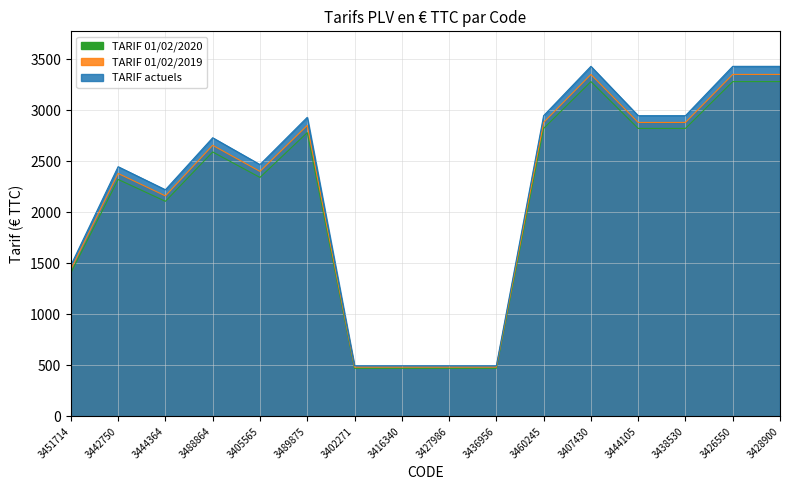

Rank the categories by TARIF 01/02/2019 value from highest to lowest.

3407430, 3426550, 3428900, 3460245, 3444105, 3438530, 3489875, 3488864, 3405565, 3442750, 3444364, 3451714, 3402271, 3416340, 3427986, 3436956